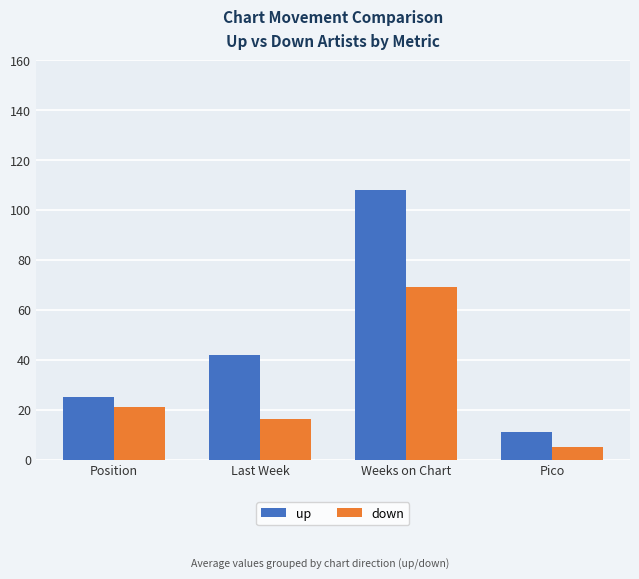

Reading right to left, what are all the values shown in this chart?

up: Pico=11.2	Weeks on Chart=108.1	Last Week=41.8	Position=25.1
down: Pico=4.9	Weeks on Chart=69.0	Last Week=16.0	Position=20.9